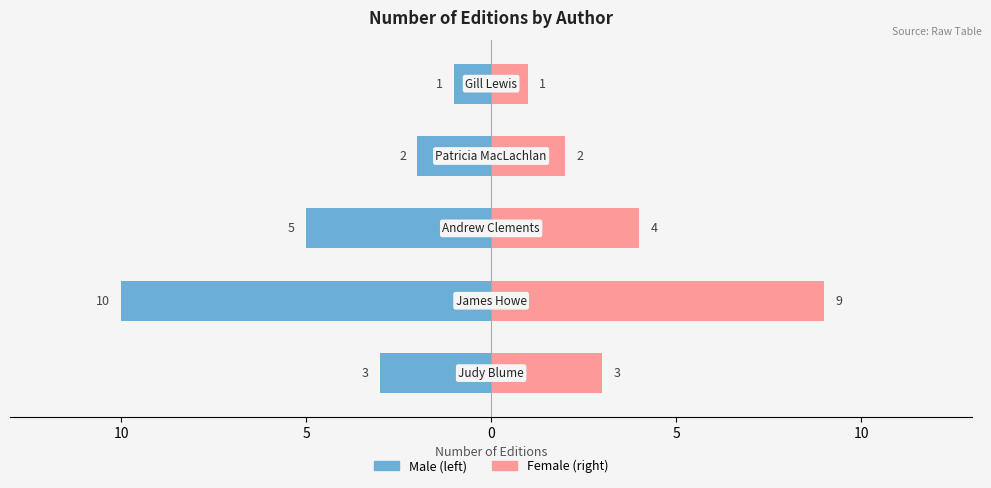

What is the difference between the highest and lowest values at 0?

4